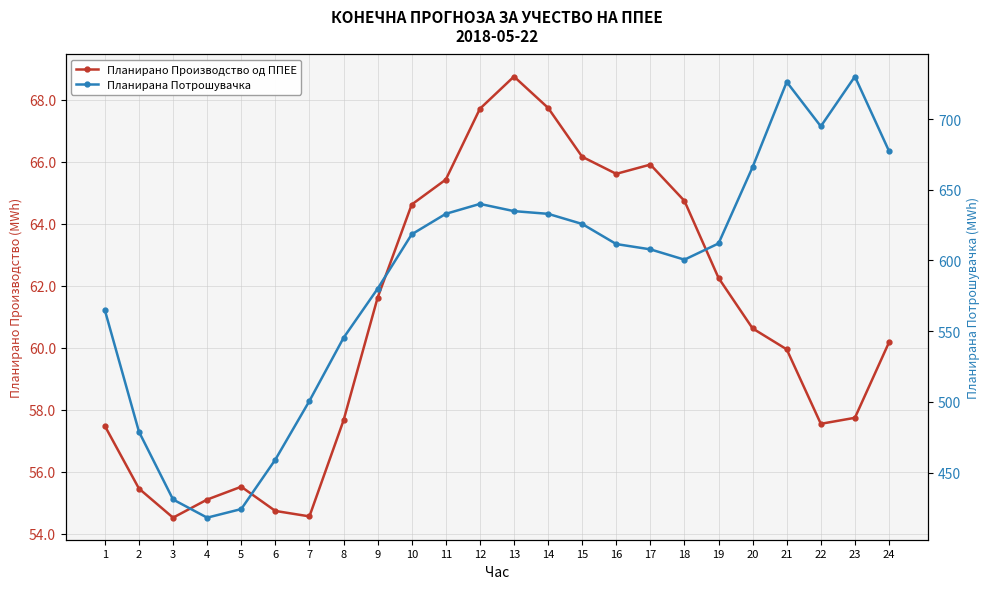

How many categories are shown in the chart?

24